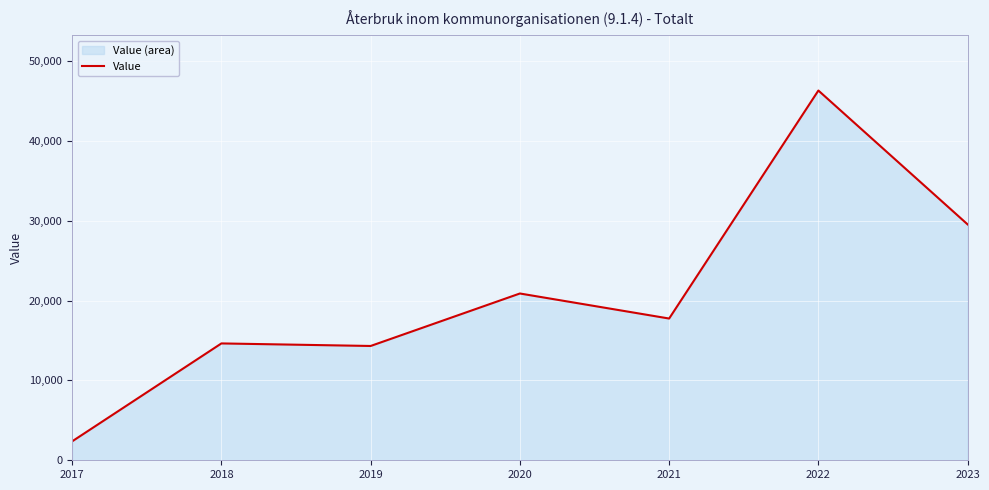

At which label does the data first exceed 17745?

2020